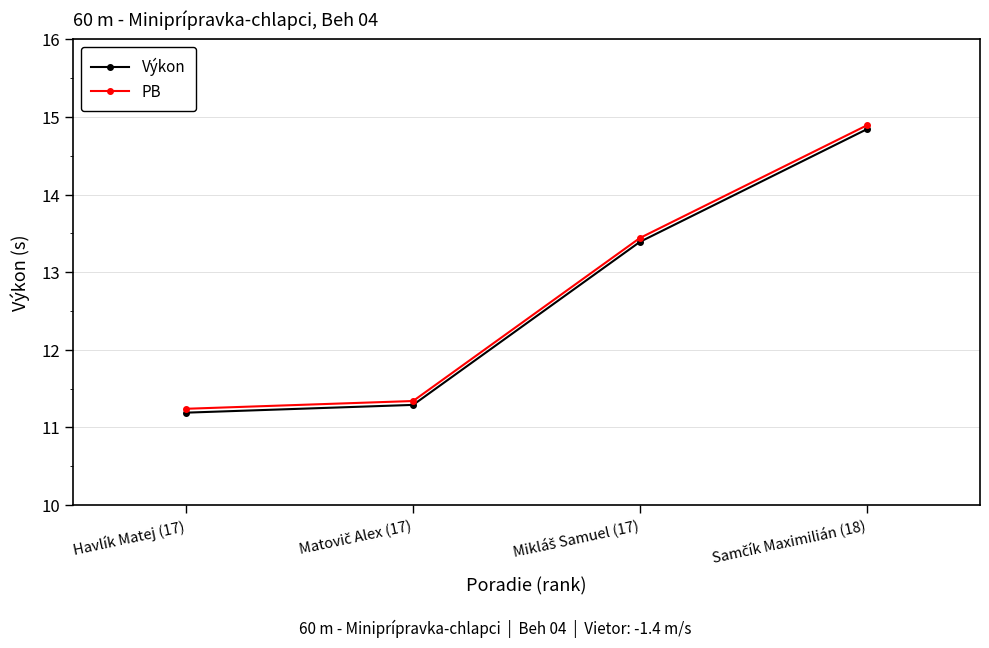

What is the highest value of the PB series?

14.9